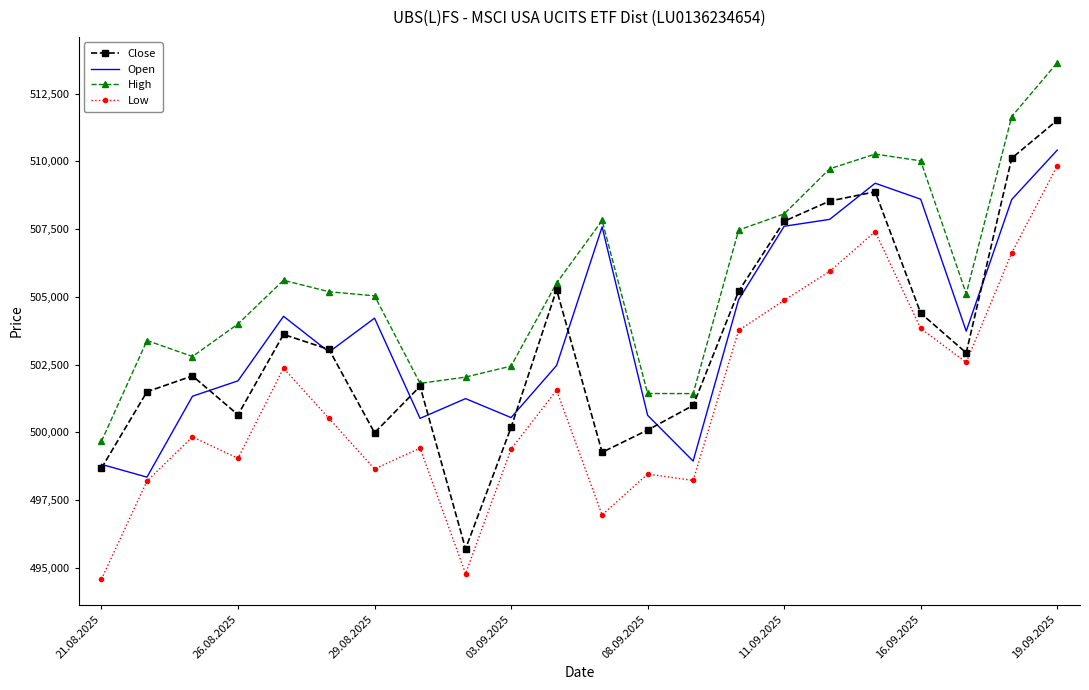

What is the smallest value displayed?

494587